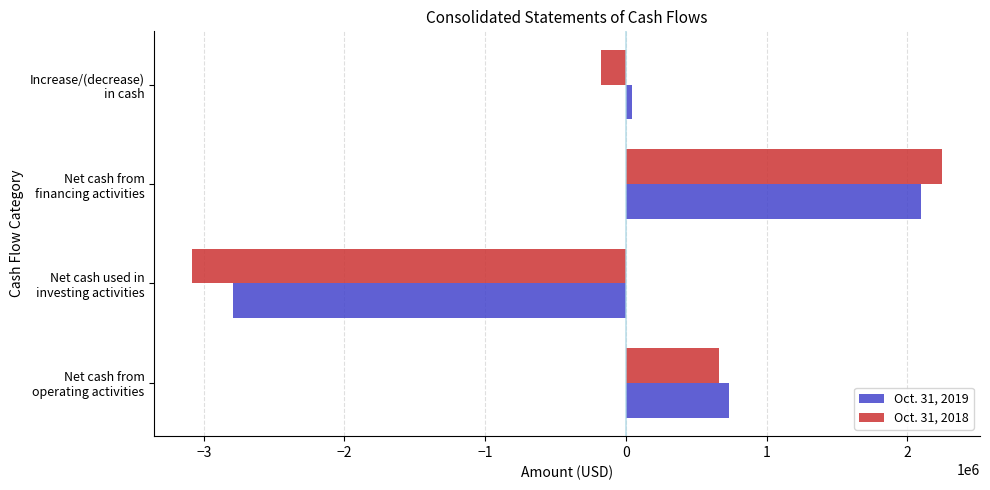

What is the difference between the second highest and minimum values in the Oct. 31, 2018 series?

3744948